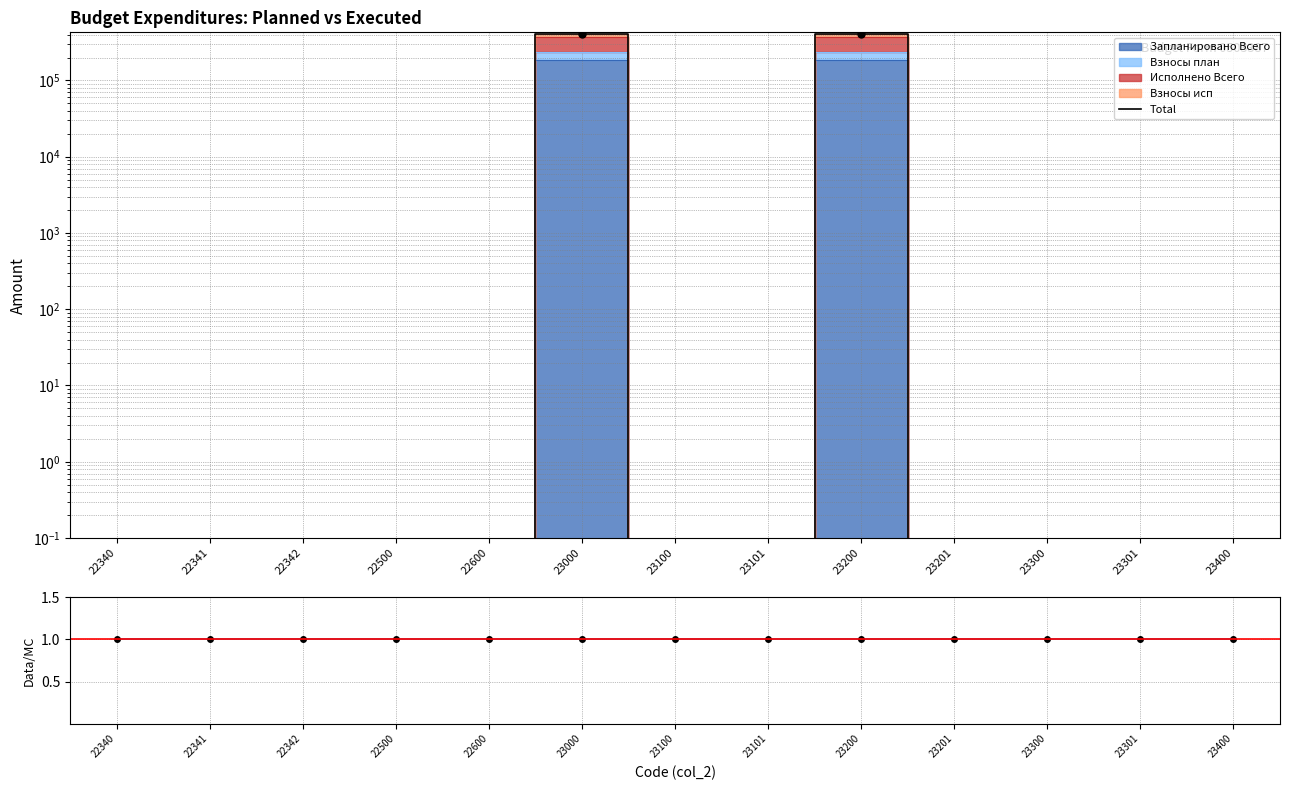

What is the approximate value of Total/MC at 23300?

1.0